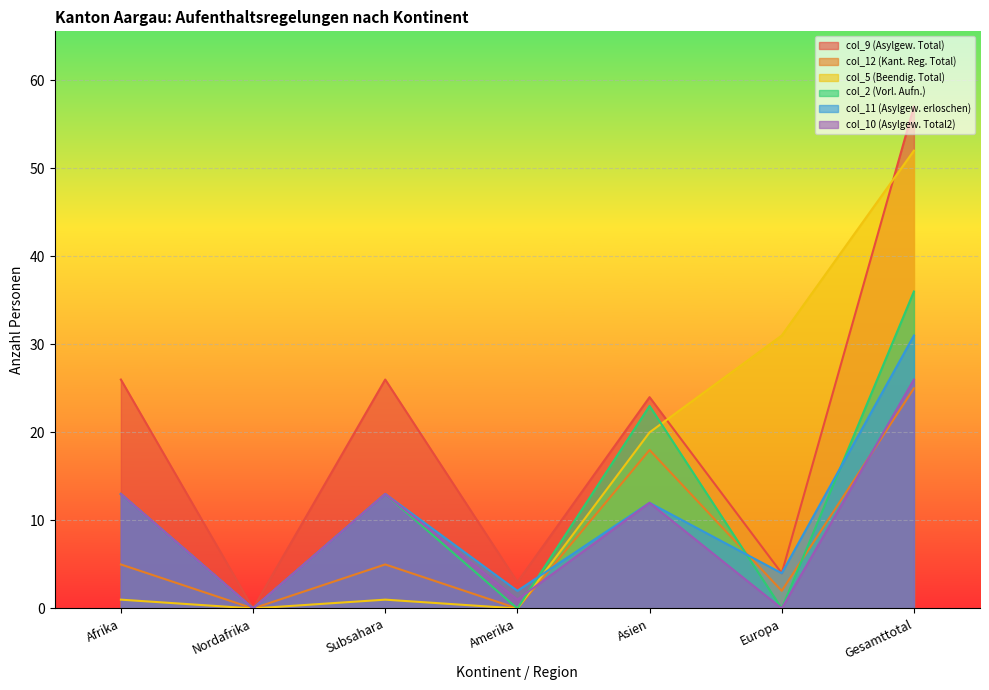

Rank the series at Afrika from lowest to highest value.

col_5 (Beendig. Total), col_12 (Kant. Reg. Total), col_2 (Vorl. Aufn.), col_11 (Asylgew. erloschen), col_10 (Asylgew. Total2), col_9 (Asylgew. Total)